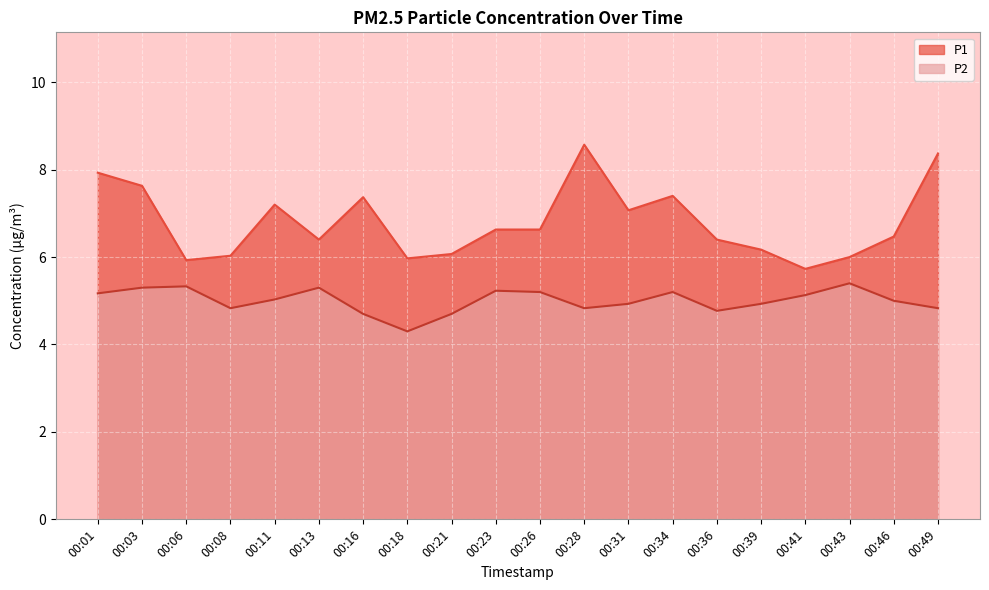

At which category does the chart reach its minimum across all series?

00:18